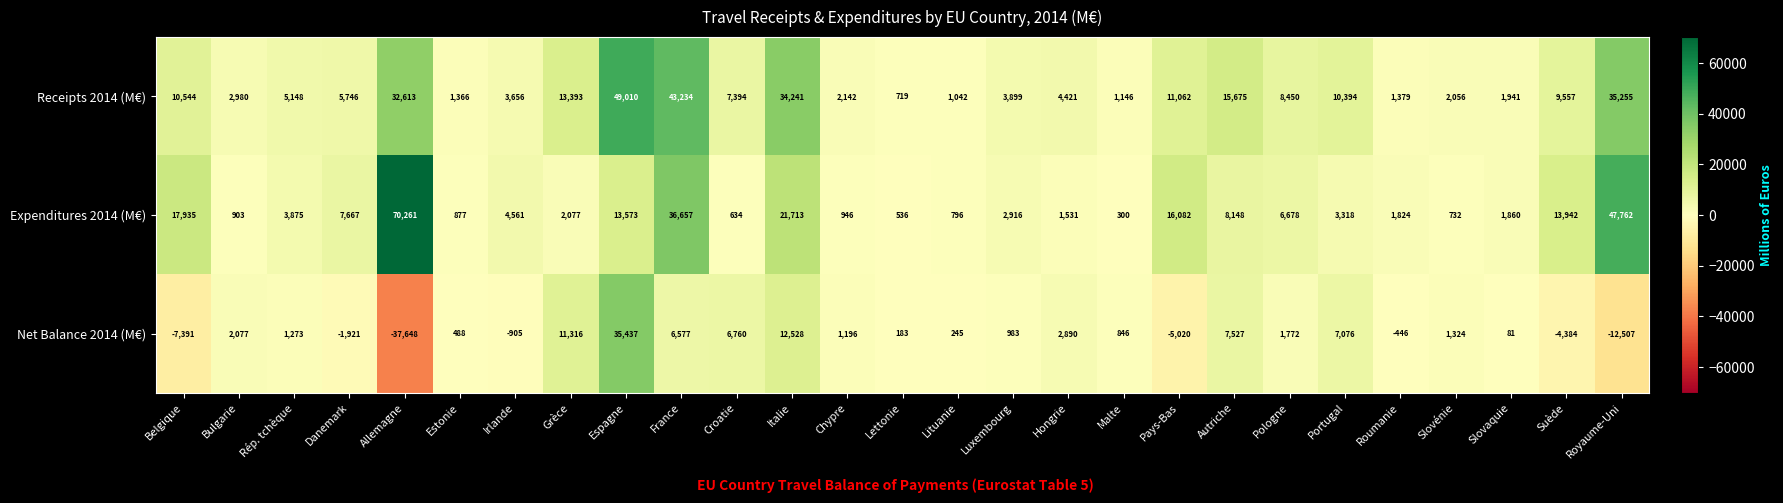

Which series has the largest range (max minus min)?

Net Balance 2014 (M€)